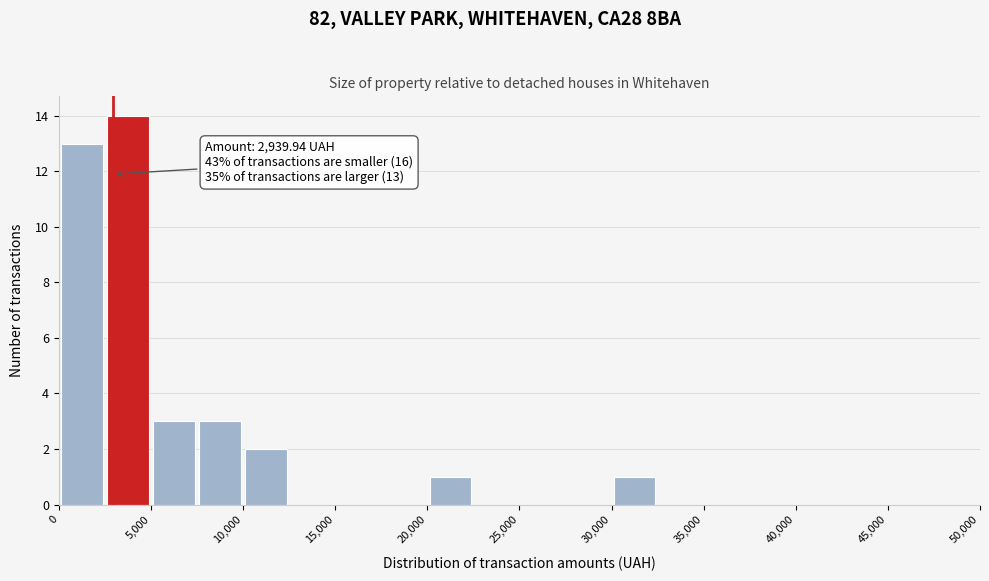

Which range on the x-axis has the tallest bar?

2500 to 5000